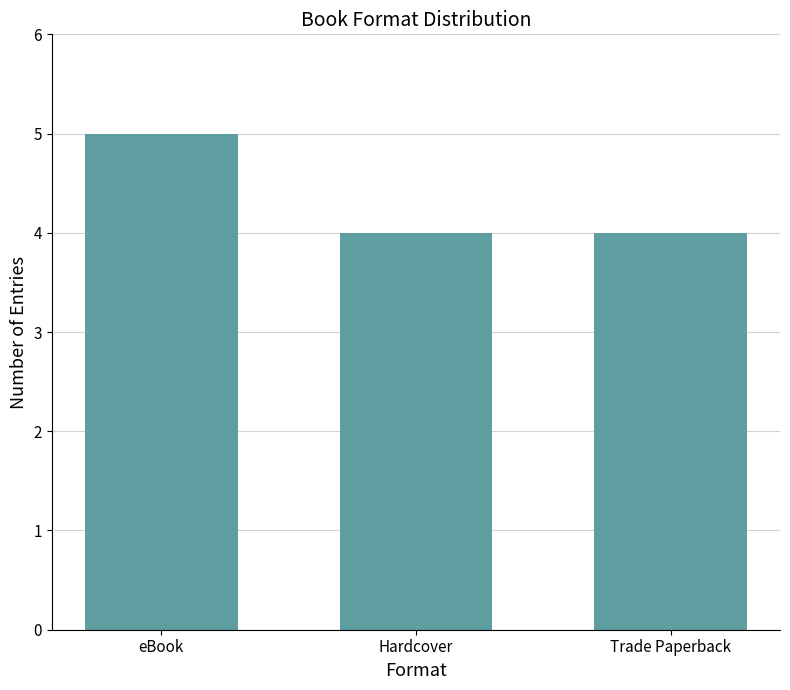

What is the label of the 3rd bar from the left?

Trade Paperback